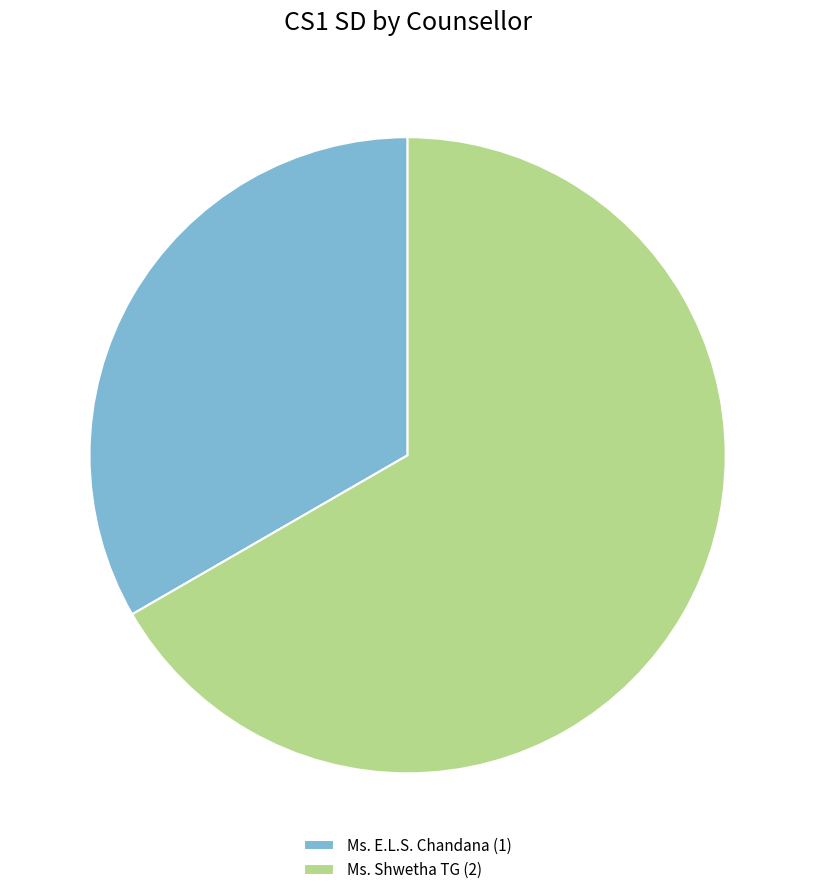

Is there a majority slice in this chart?

Yes